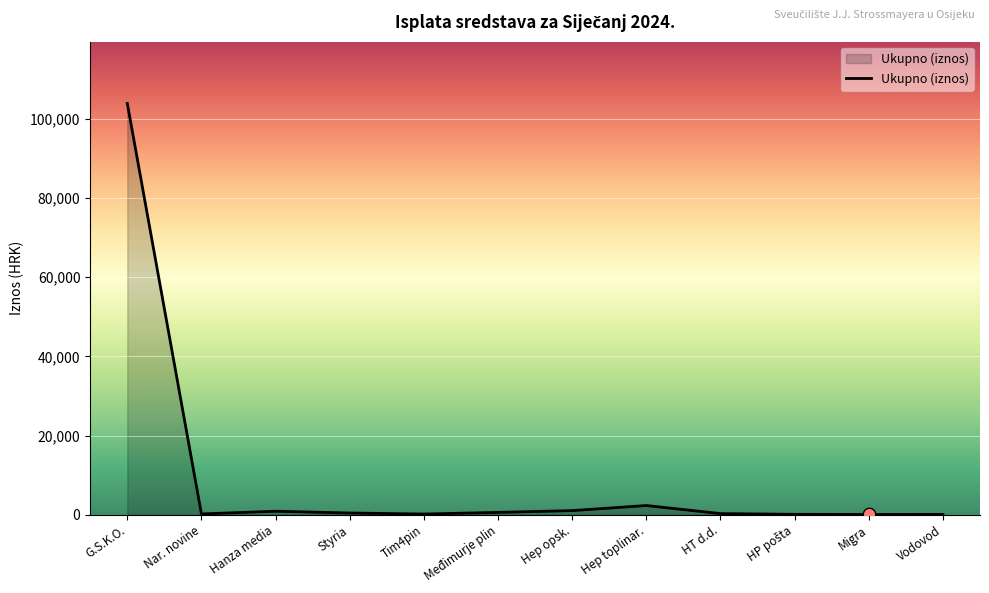

Between G.S.K.O. and Nar. novine, which is larger?

G.S.K.O.